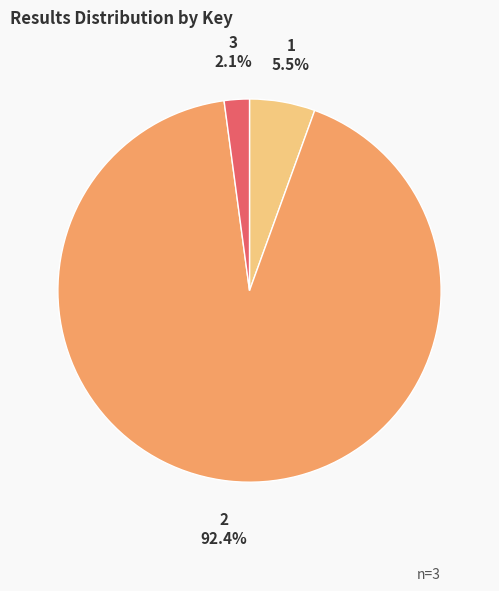

How many segments does this pie chart have?

3